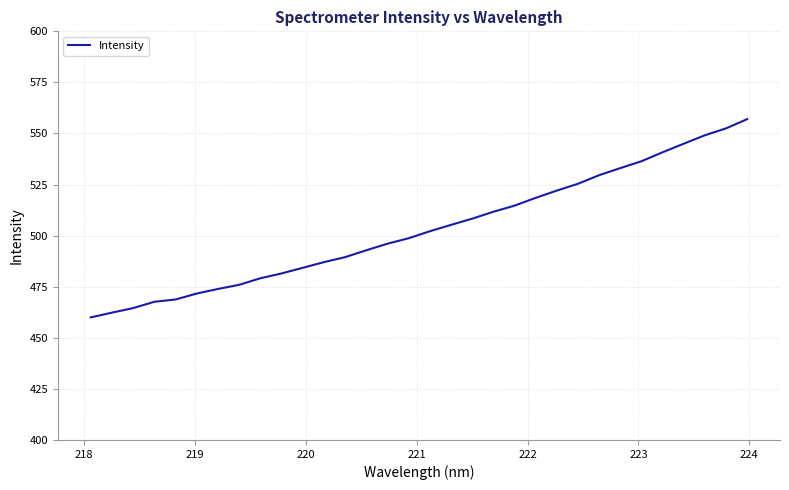

Does the chart have visible grid lines?

Yes